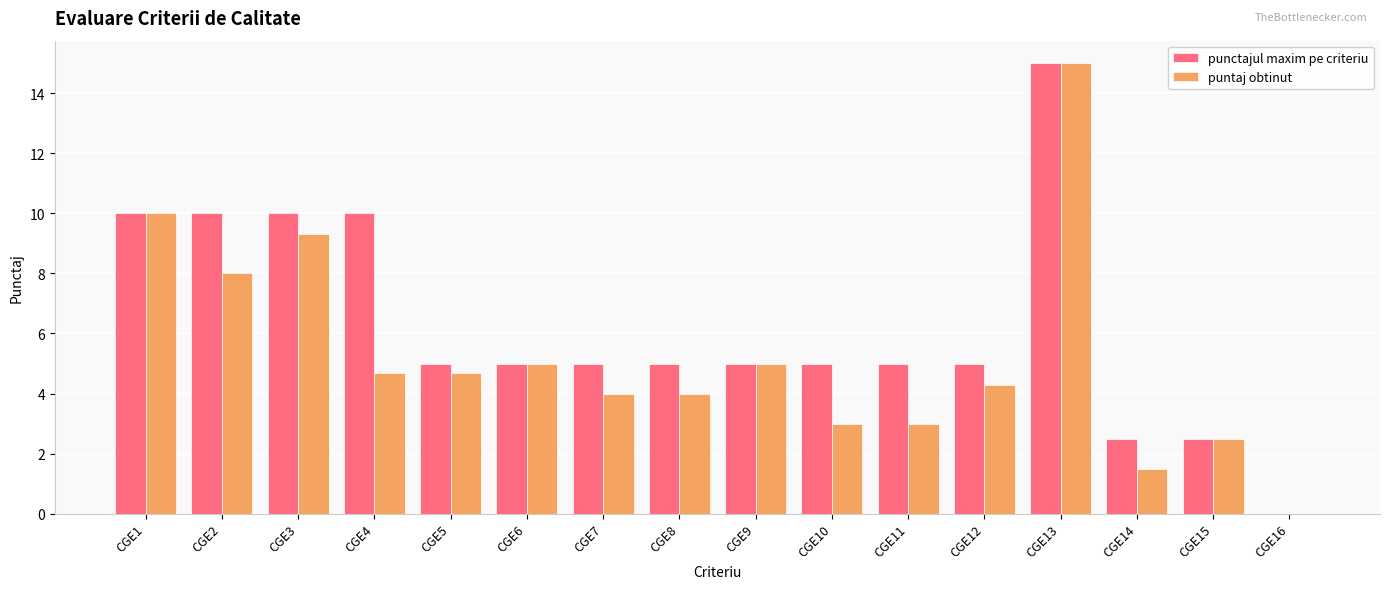

What is the maximum value for punctajul maxim pe criteriu?

15.0